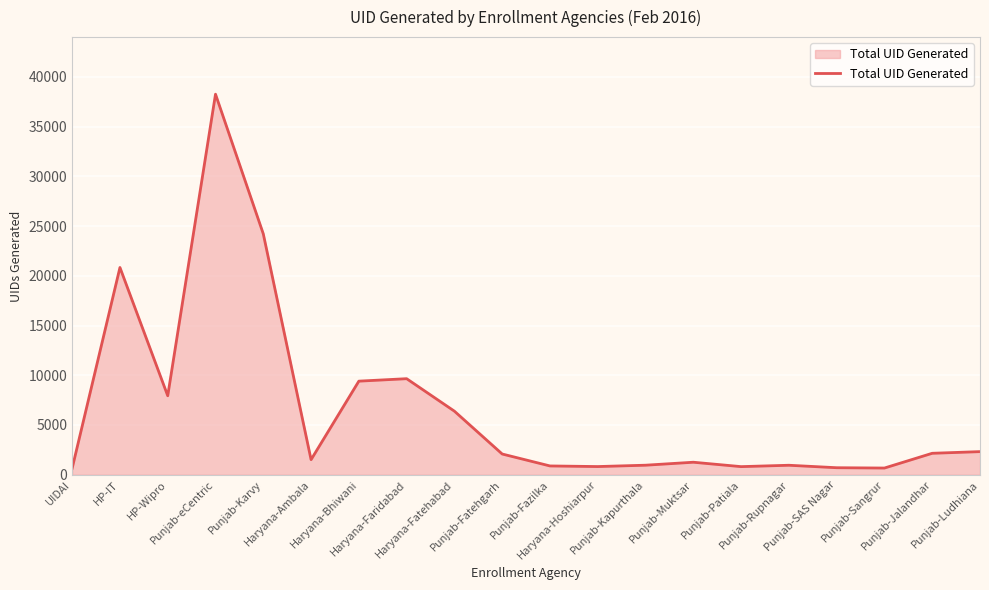

What is the smallest value displayed?

653